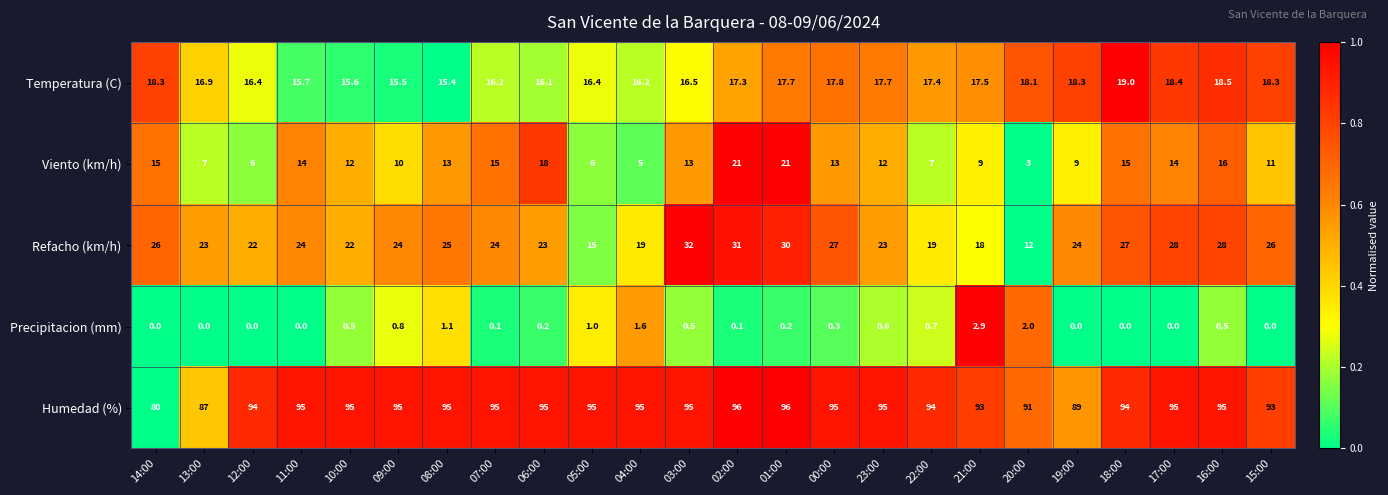

The value of Precipitacion (mm) at 11:00 is -1.8. True or false?

False